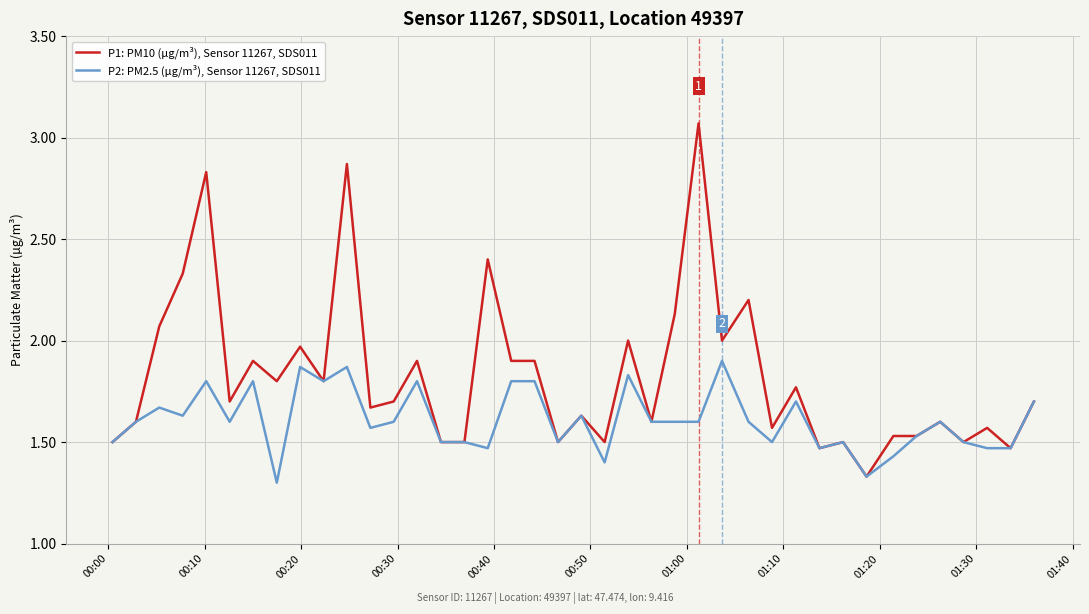

Rank the series by their maximum value, from highest to lowest.

P1: PM10 (µg/m³), Sensor 11267, SDS011, P2: PM2.5 (µg/m³), Sensor 11267, SDS011